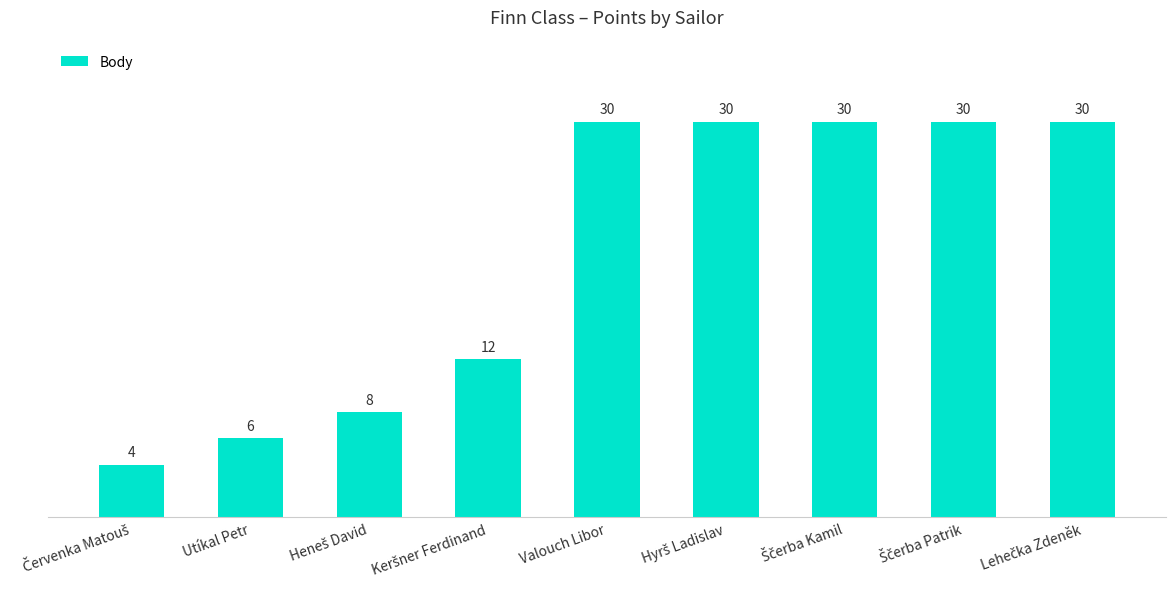

What is the value of the 8th bar from the left?

30